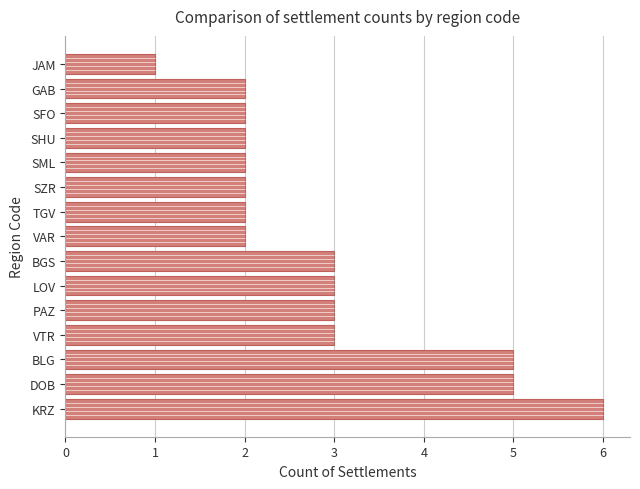

What is the difference between the maximum and minimum values?

5